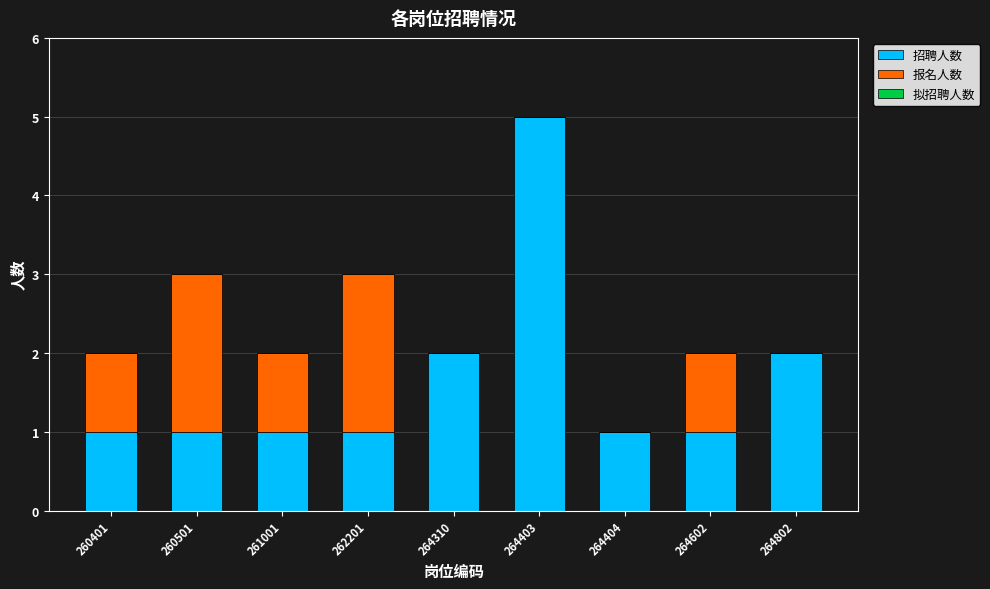

What is the sum of the 招聘人数 values at 264802 and 262201?

3